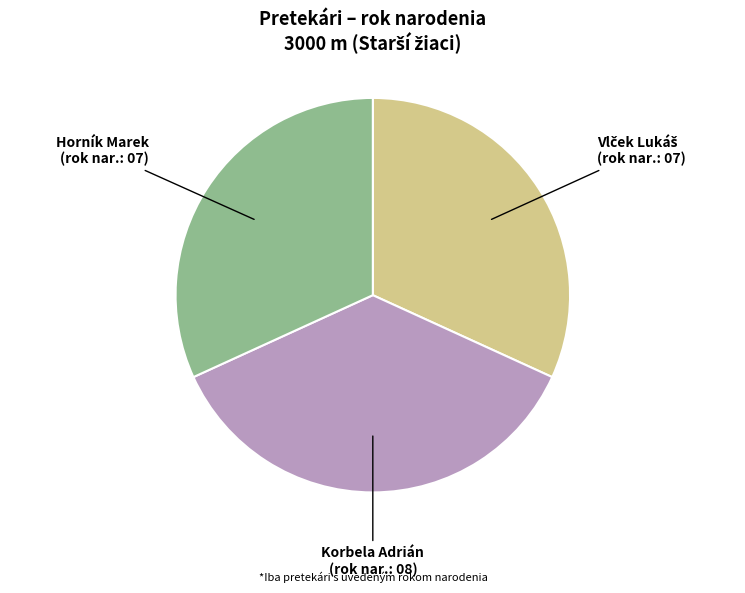

Which slice is the largest?

Korbela Adrián